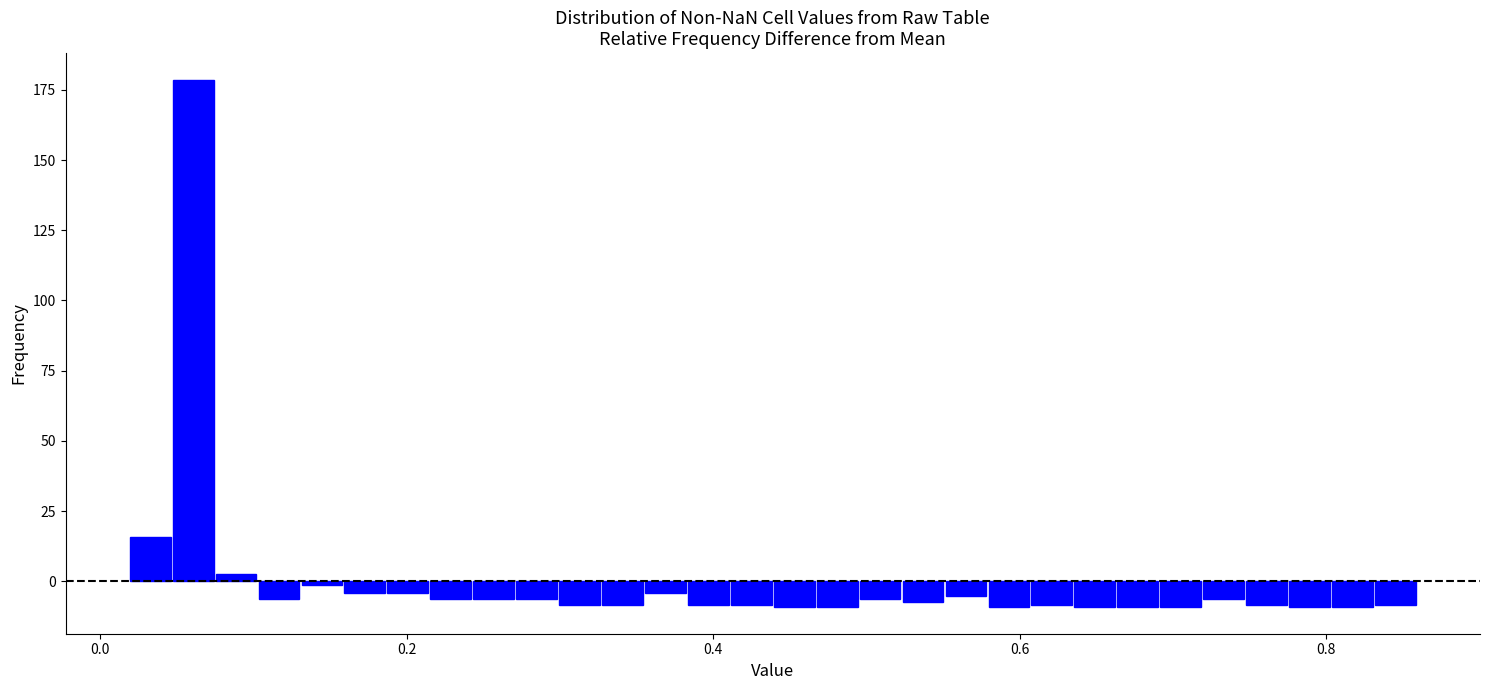

Read against the x-axis, roughly where is the centre of the tallest bar?

0.06